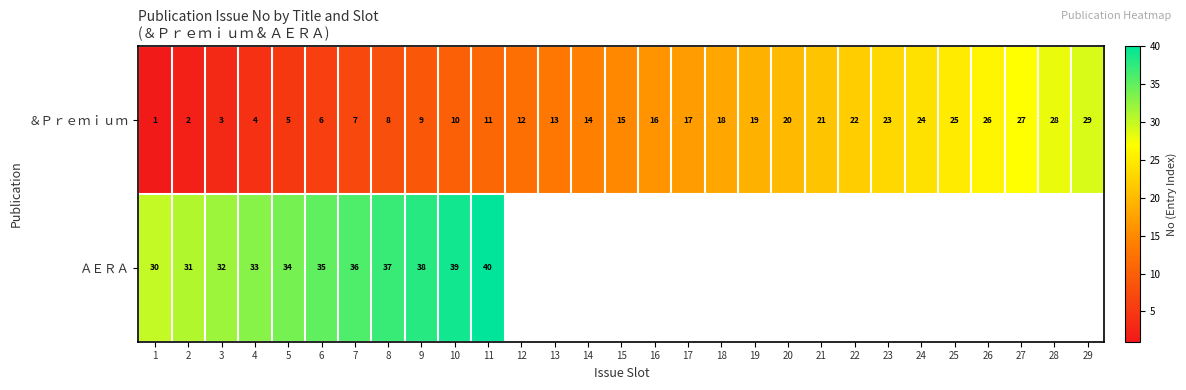

List the labels in order of ＆Ｐｒｅｍｉｕｍ value, smallest first.

1, 2, 3, 4, 5, 6, 7, 8, 9, 10, 11, 12, 13, 14, 15, 16, 17, 18, 19, 20, 21, 22, 23, 24, 25, 26, 27, 28, 29